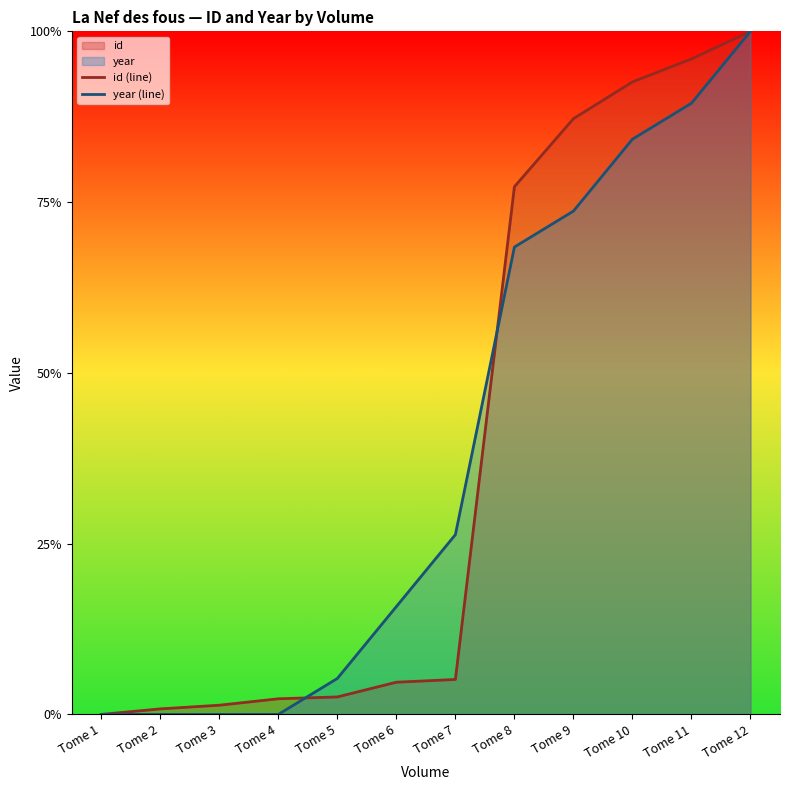

Which series has the largest total across all categories?

id (line)